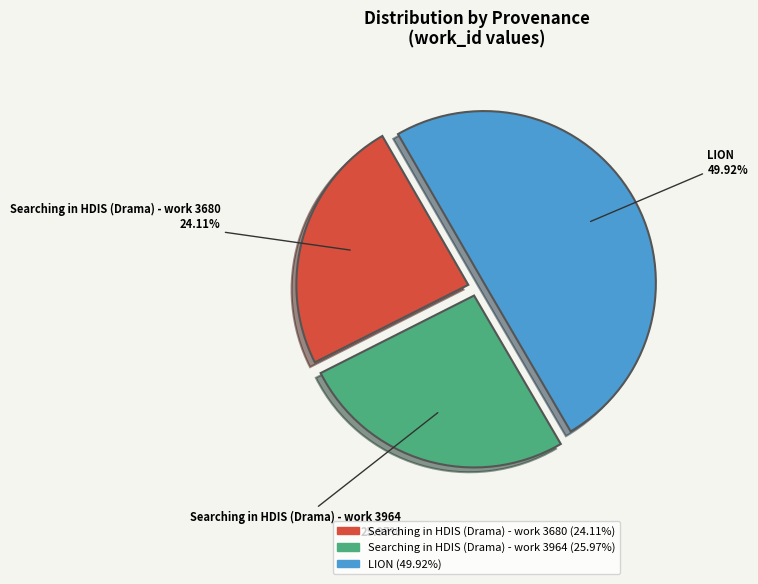

What is the ratio of the value at Searching in HDIS (Drama) - work 3680 to the value at Searching in HDIS (Drama) - work 3964?

0.9